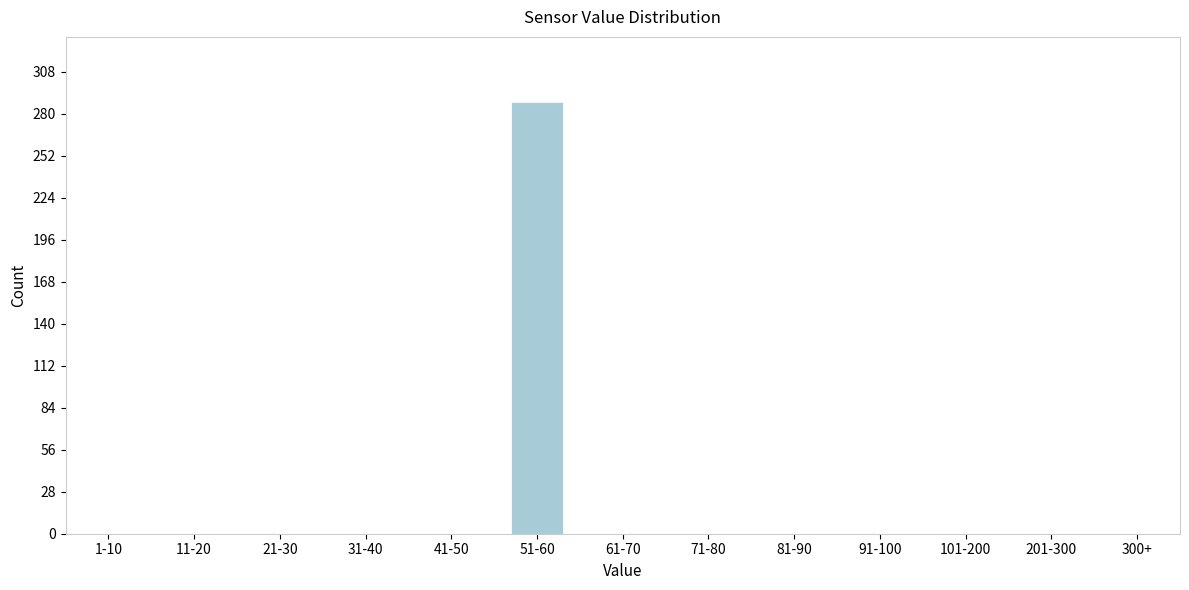

Reading left to right, extract all data points from this chart.

1-10=0	11-20=0	21-30=0	31-40=0	41-50=0	51-60=288	61-70=0	71-80=0	81-90=0	91-100=0	101-200=0	201-300=0	300+=0